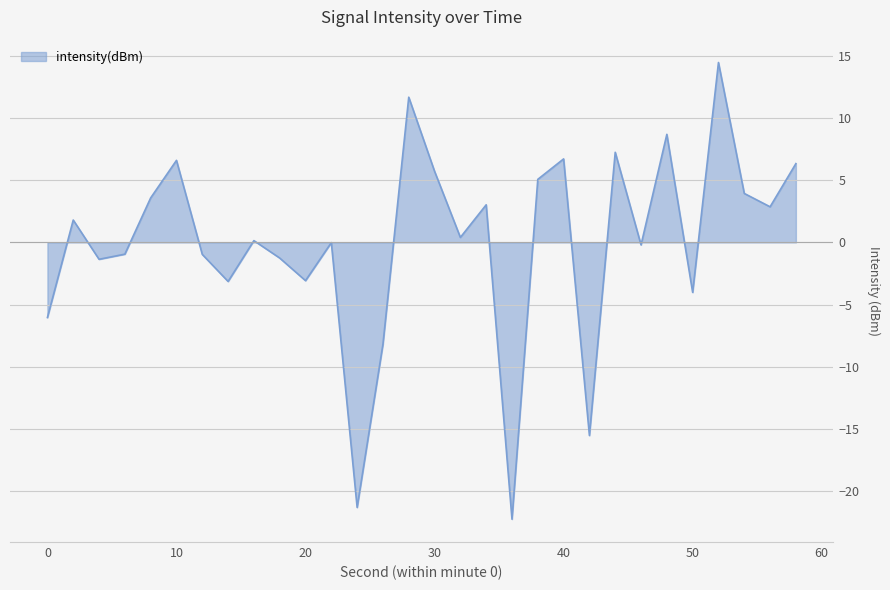

True or false: there are more than 0 points higher than both neighbors.

True